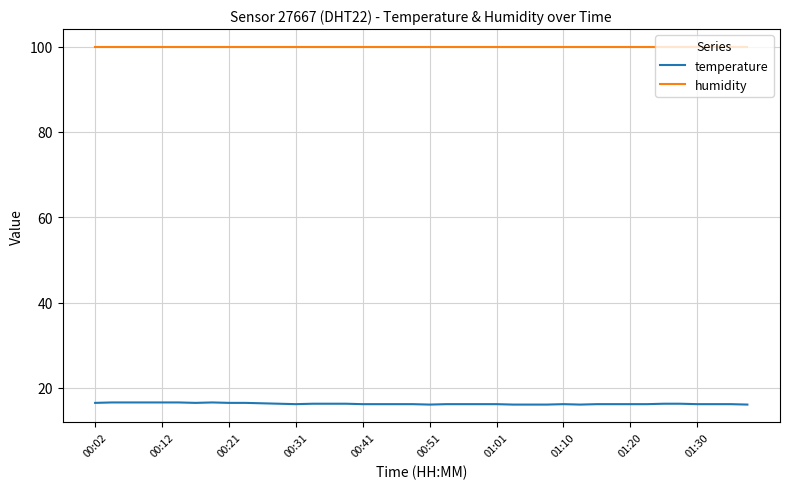

List the series in order of their overall mean, lowest first.

temperature, humidity